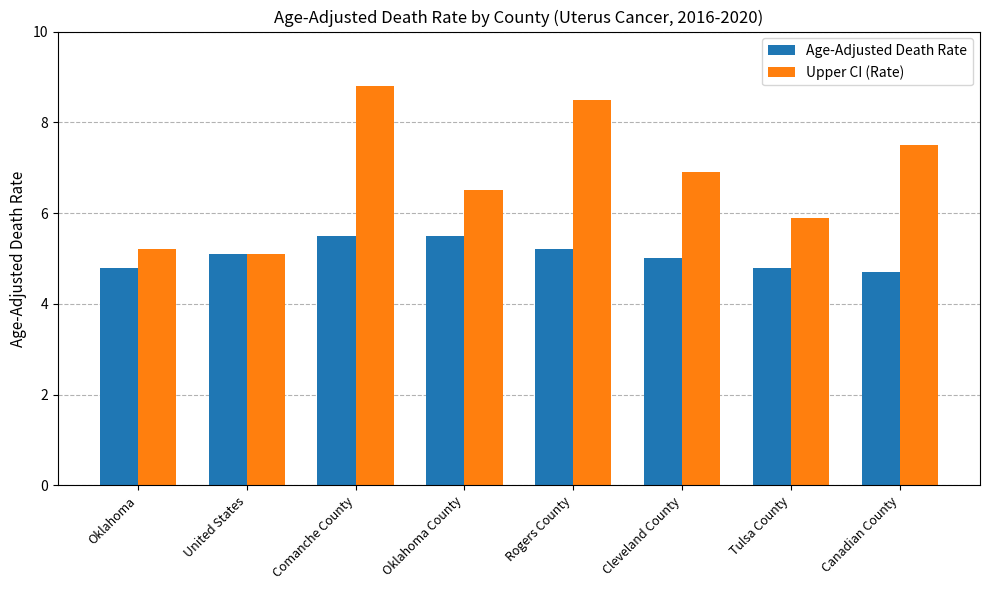

What are all the series names shown in the legend?

Age-Adjusted Death Rate, Upper CI (Rate)